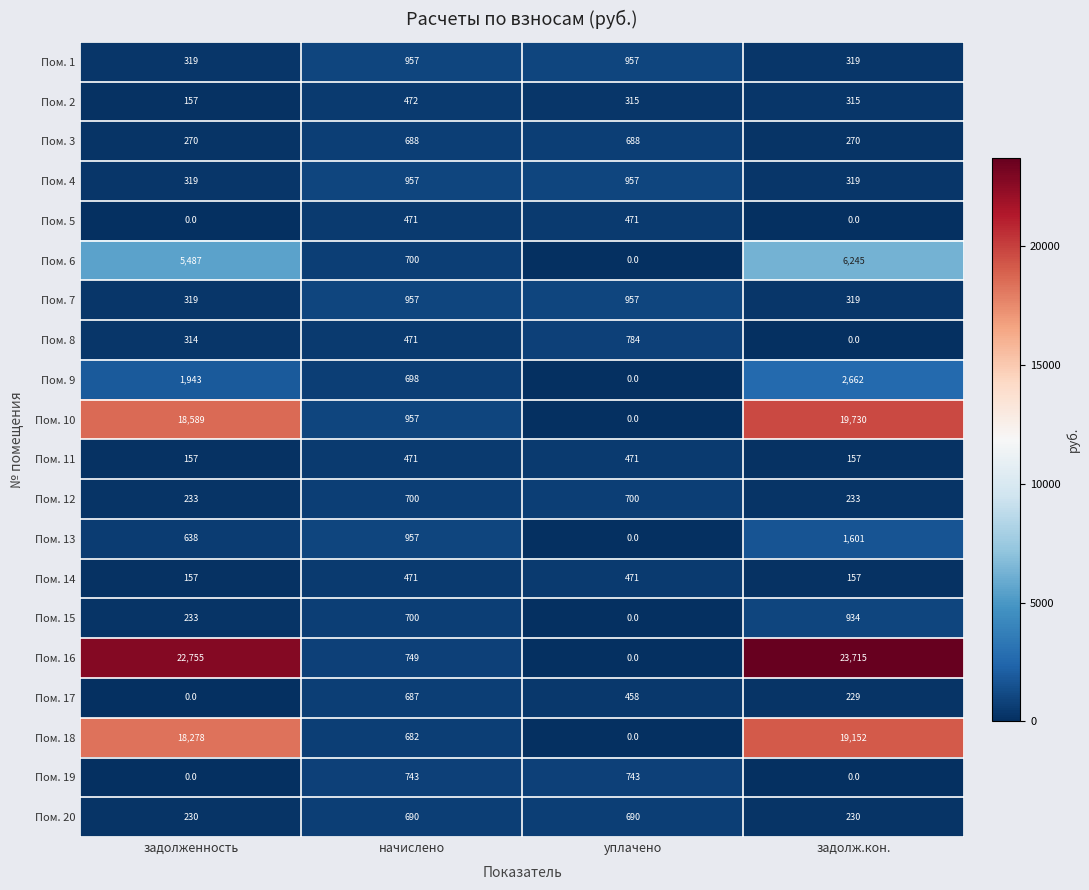

How many Пом. 13 values are between 638 and 1601?

3